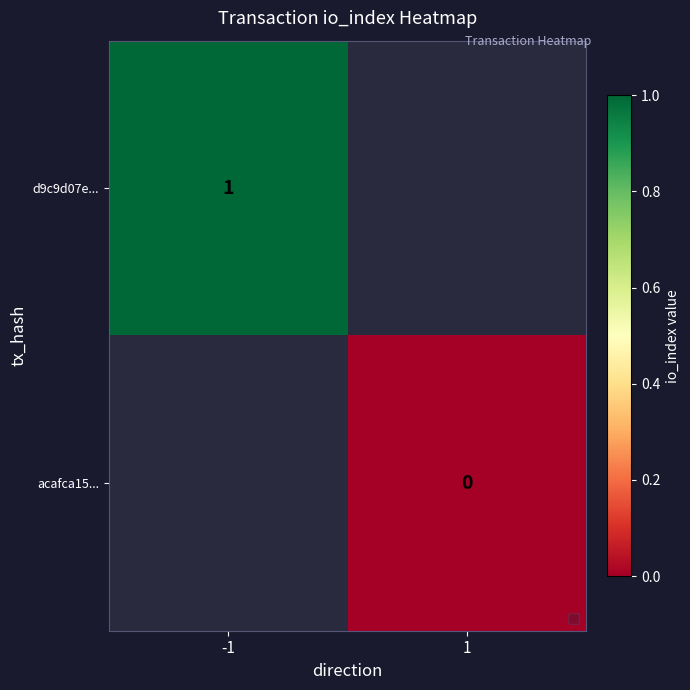

Is it true that d9c9d07e... equals 0 at -1?

False